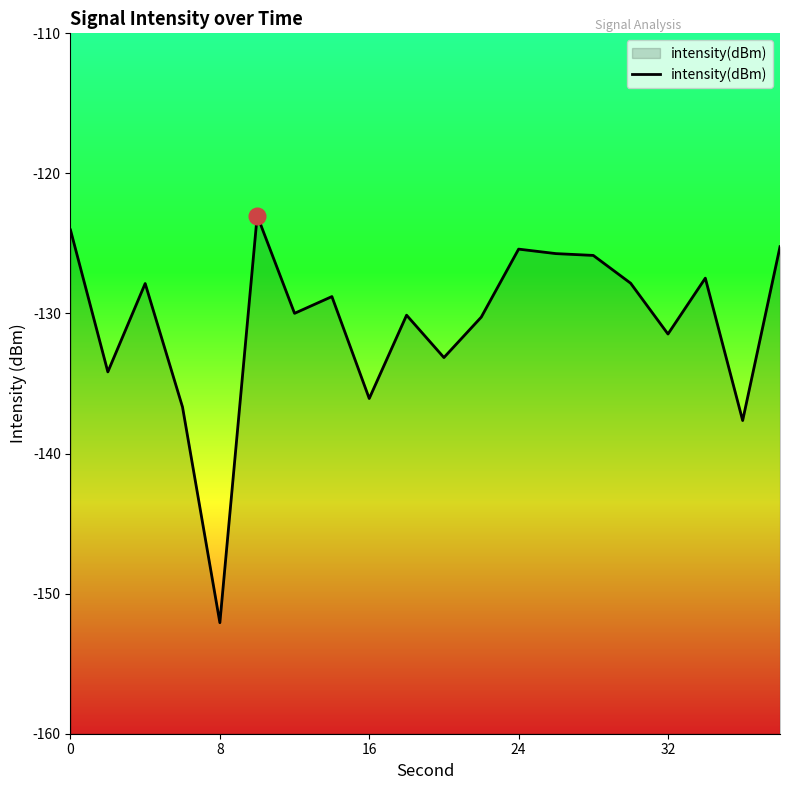

What is the smallest value displayed?

-152.1